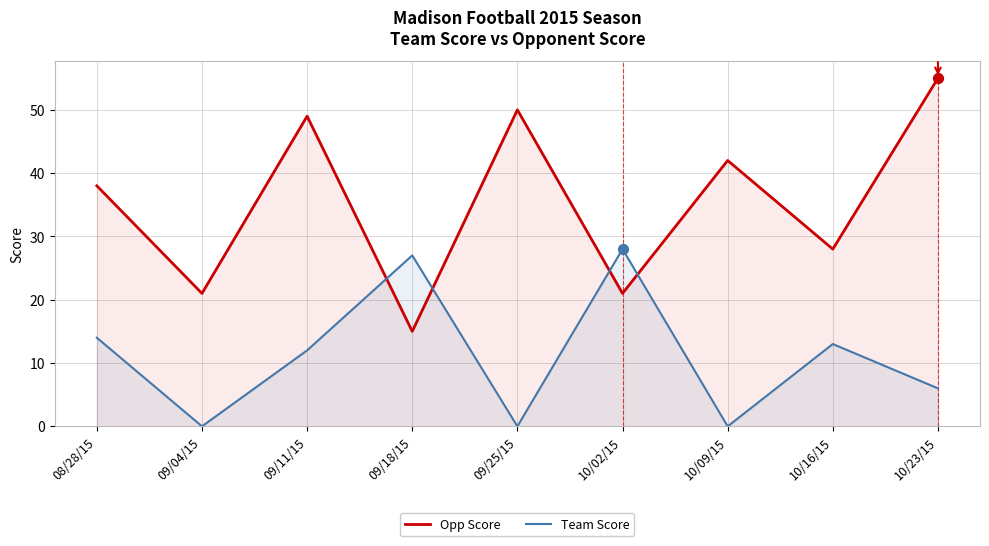

Is the value of Team Score at 10/09/15 greater than the value of Opp Score at 08/28/15?

No